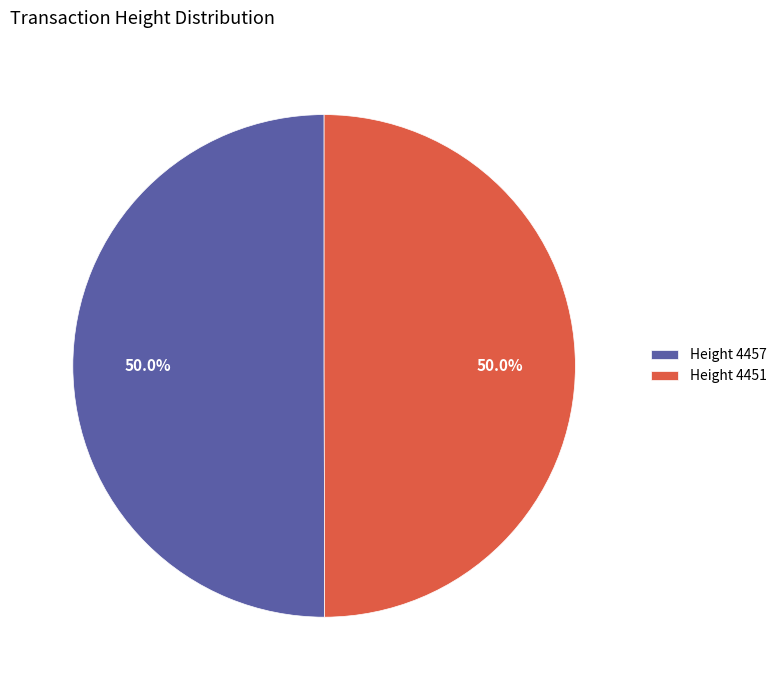

Count the number of slices in the pie.

2